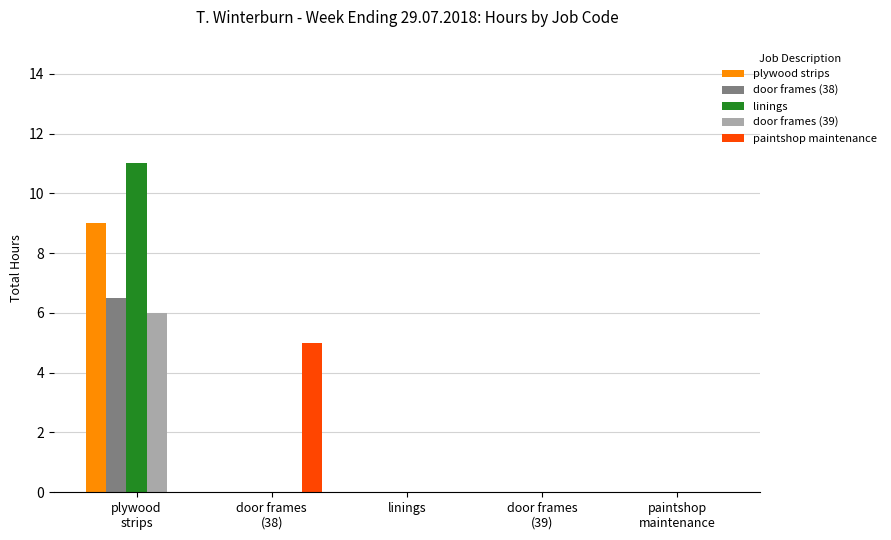

Reading left to right, list all the values displayed in this chart.

plywood strips: plywood
strips=9.0	door frames
(38)=0.0	linings=0.0	door frames
(39)=0.0	paintshop
maintenance=0.0
door frames (38): plywood
strips=6.5	door frames
(38)=0.0	linings=0.0	door frames
(39)=0.0	paintshop
maintenance=0.0
linings: plywood
strips=11.0	door frames
(38)=0.0	linings=0.0	door frames
(39)=0.0	paintshop
maintenance=0.0
door frames (39): plywood
strips=6.0	door frames
(38)=0.0	linings=0.0	door frames
(39)=0.0	paintshop
maintenance=0.0
paintshop maintenance: plywood
strips=0.0	door frames
(38)=5.0	linings=0.0	door frames
(39)=0.0	paintshop
maintenance=0.0